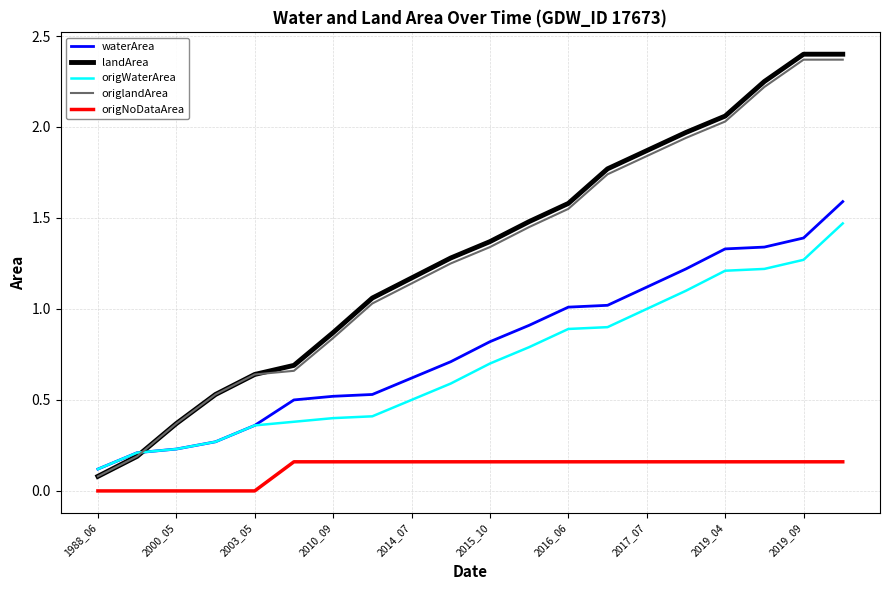

How many lines are shown in the chart?

5